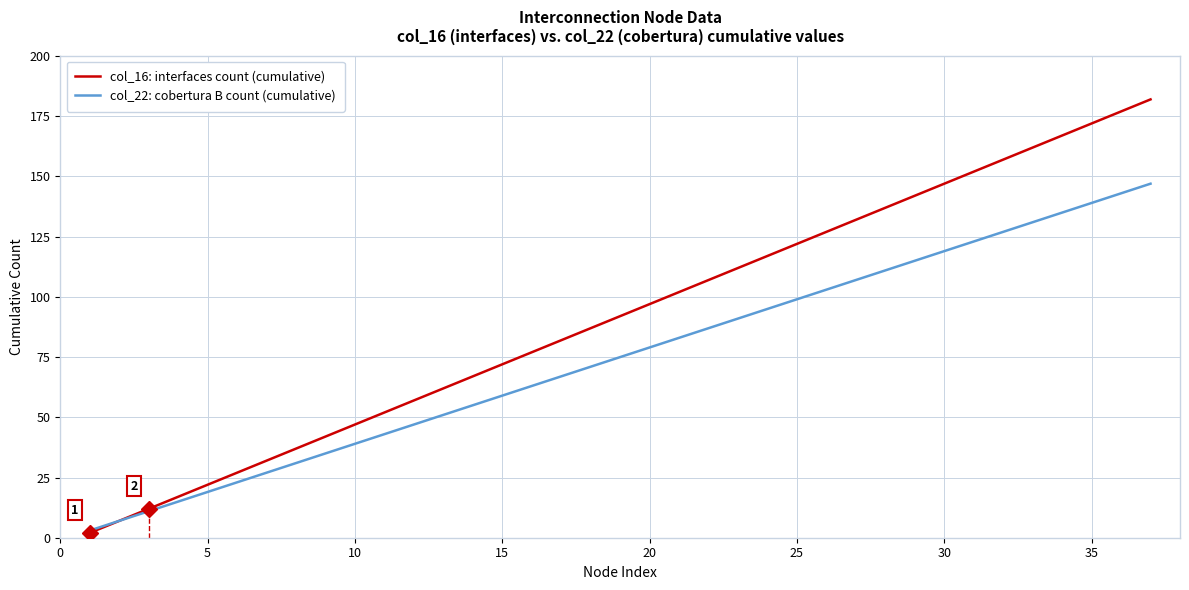

Which series has the largest total across all categories?

col_16: interfaces count (cumulative)